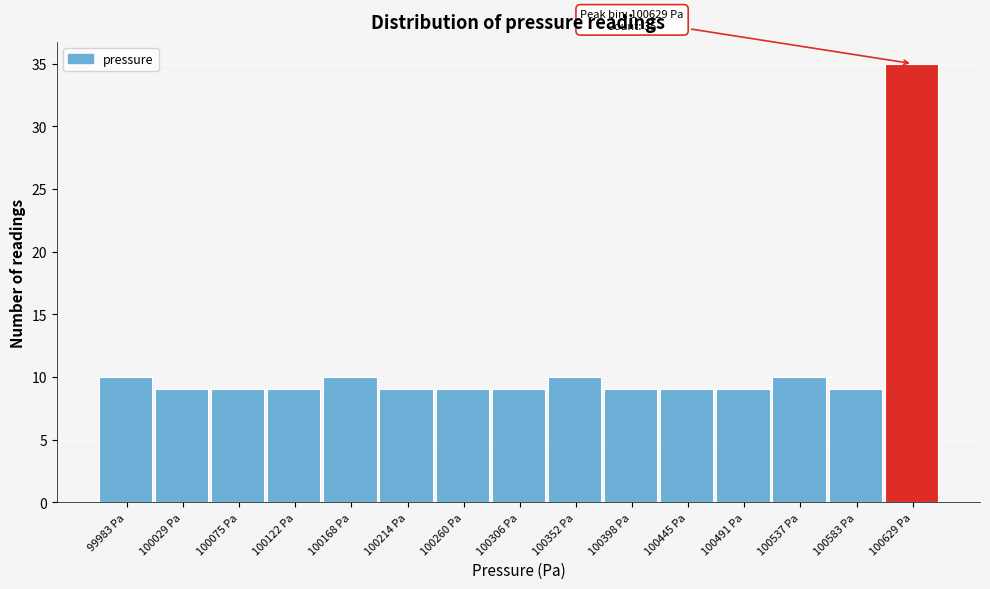

Which range on the x-axis has the tallest bar?

100605 to 100650